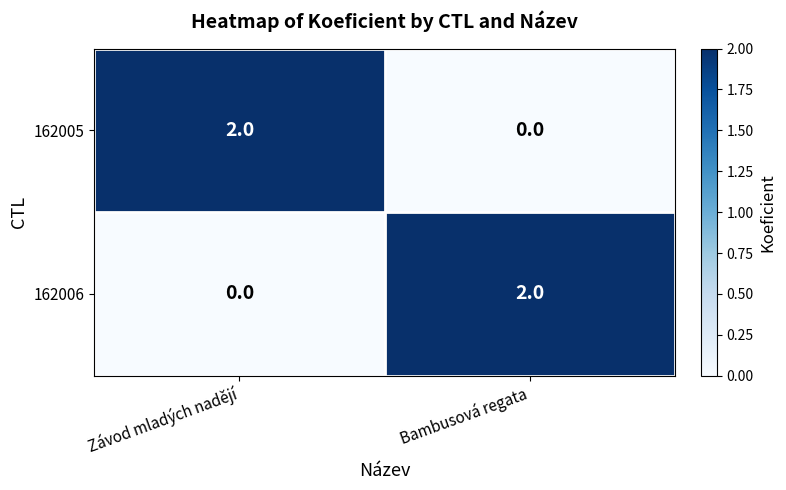

Is the value of 162006 at Bambusová regata greater than the value of 162005 at Bambusová regata?

Yes